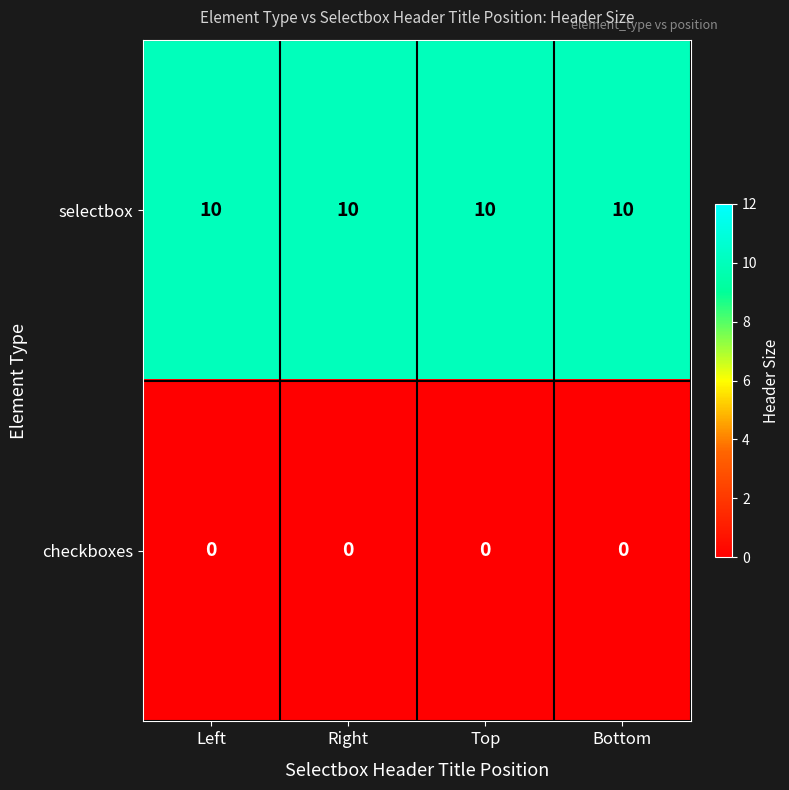

The value of checkboxes at Bottom is 0. True or false?

True